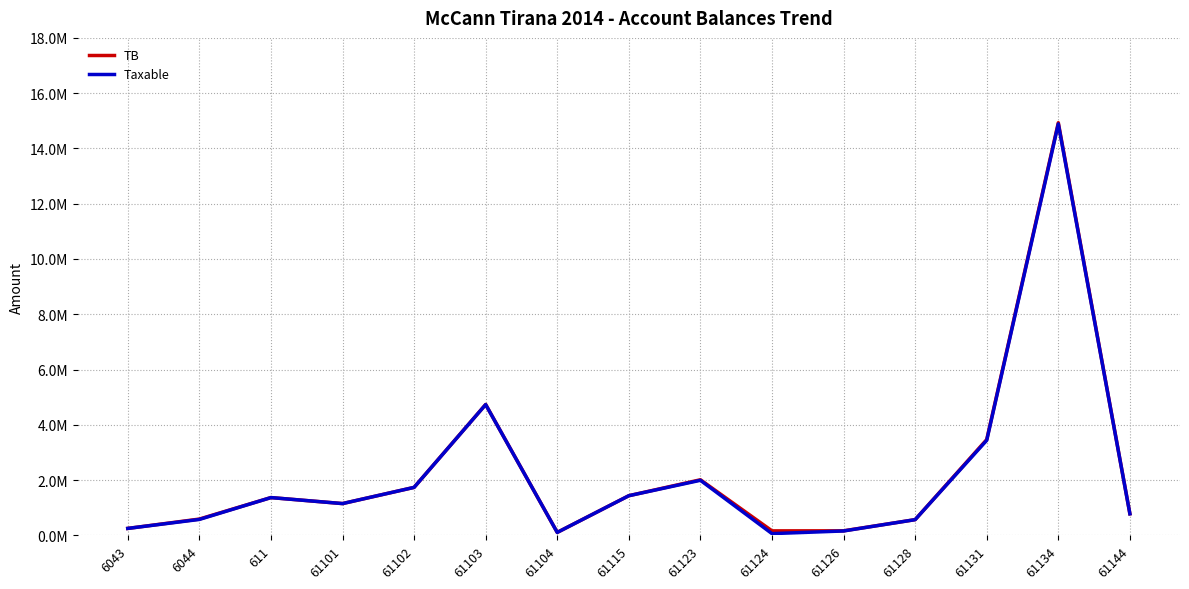

Does the chart display data point markers on the line(s)?

No